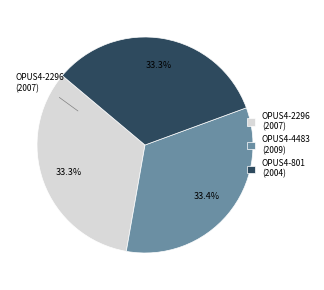

Approximately how many times larger is the value at OPUS4-801 (2004) compared to OPUS4-2296 (2007)?

1.0